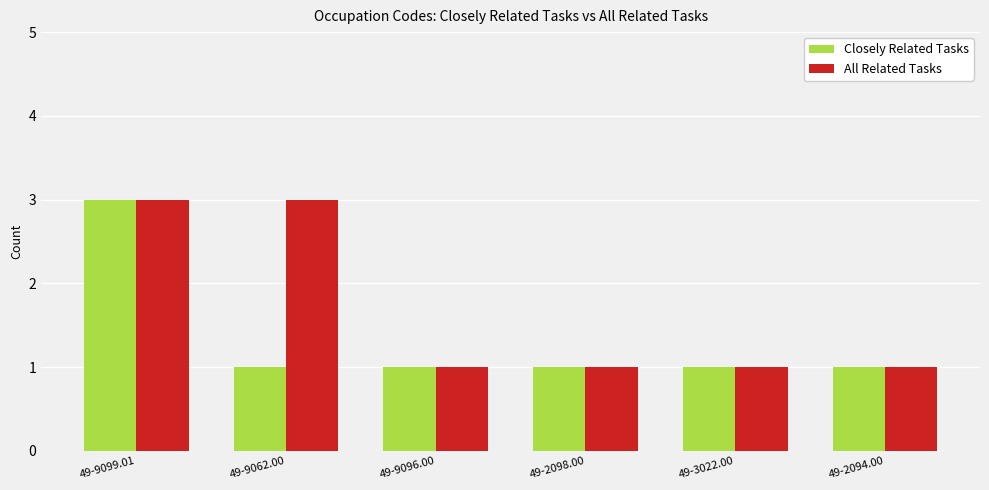

Which series has the largest total across all categories?

All Related Tasks